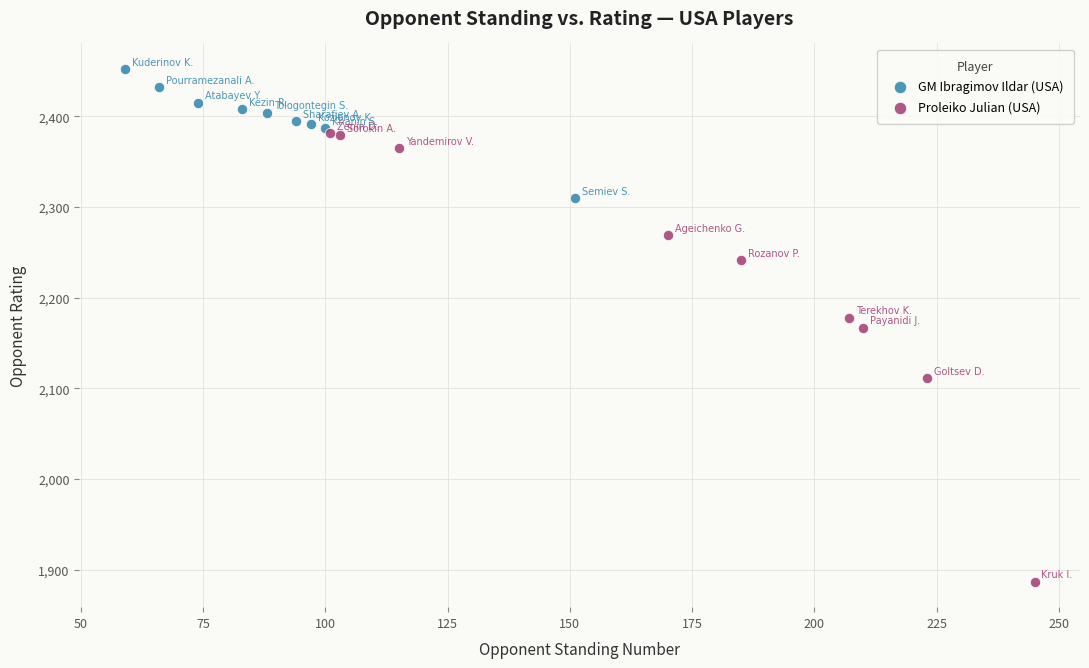

Which series contains the highest Y value?

GM Ibragimov Ildar (USA)